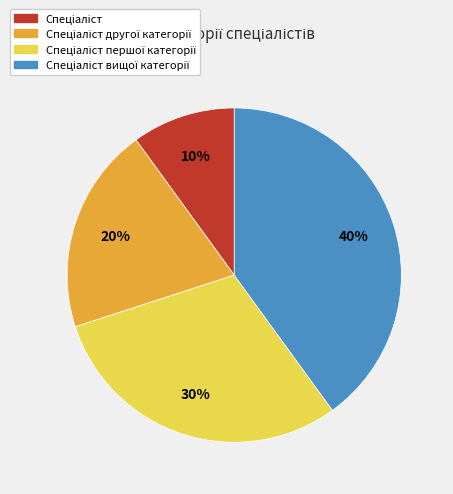

How many segments does this pie chart have?

4